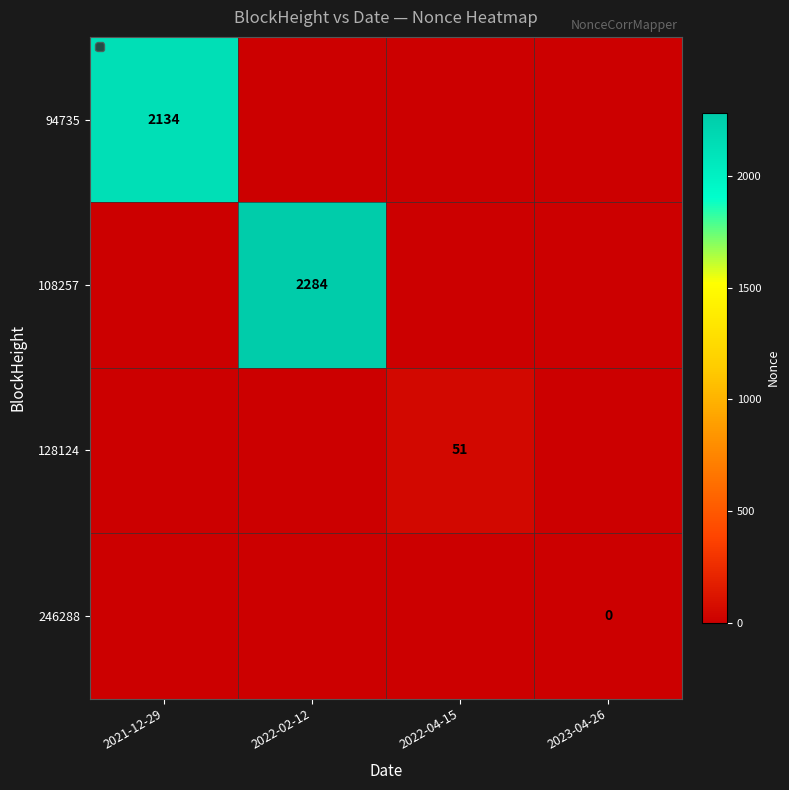

At which category is the sum across all series the highest?

2022-02-12